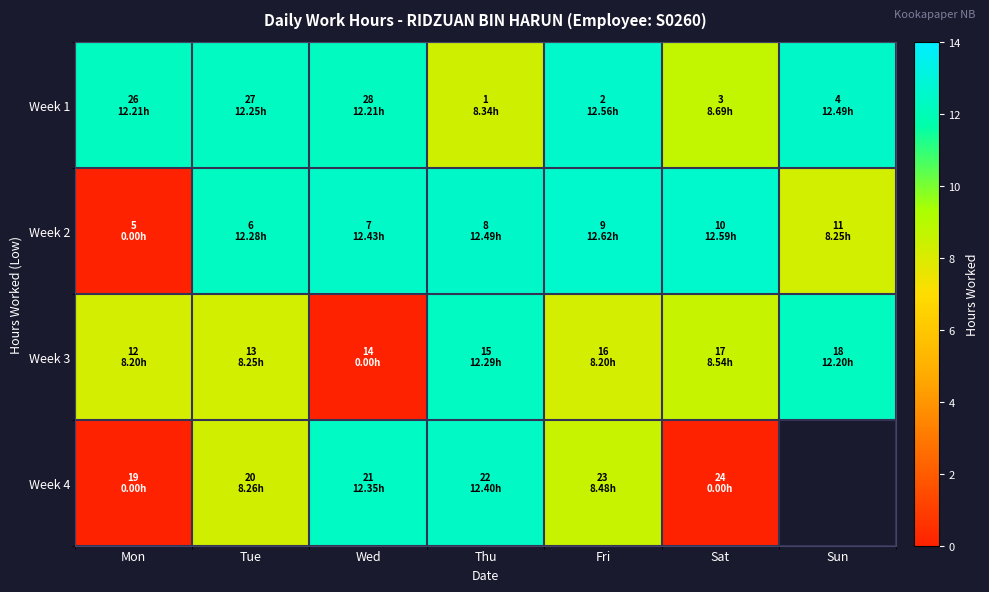

What is the spread (max minus min) of values at Sat?

12.6